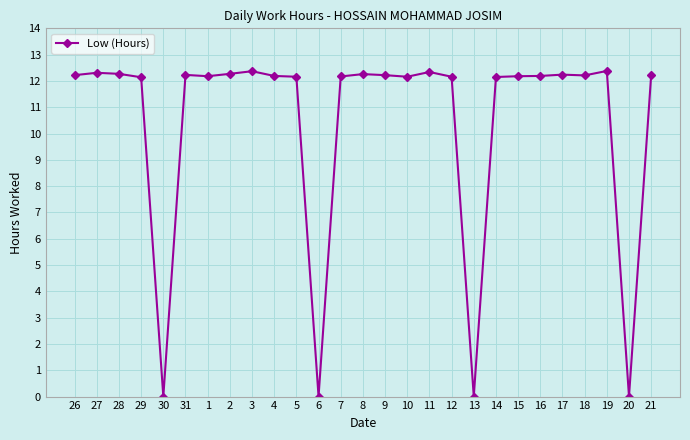

True or false: the data shows 0.0 at 13.

True